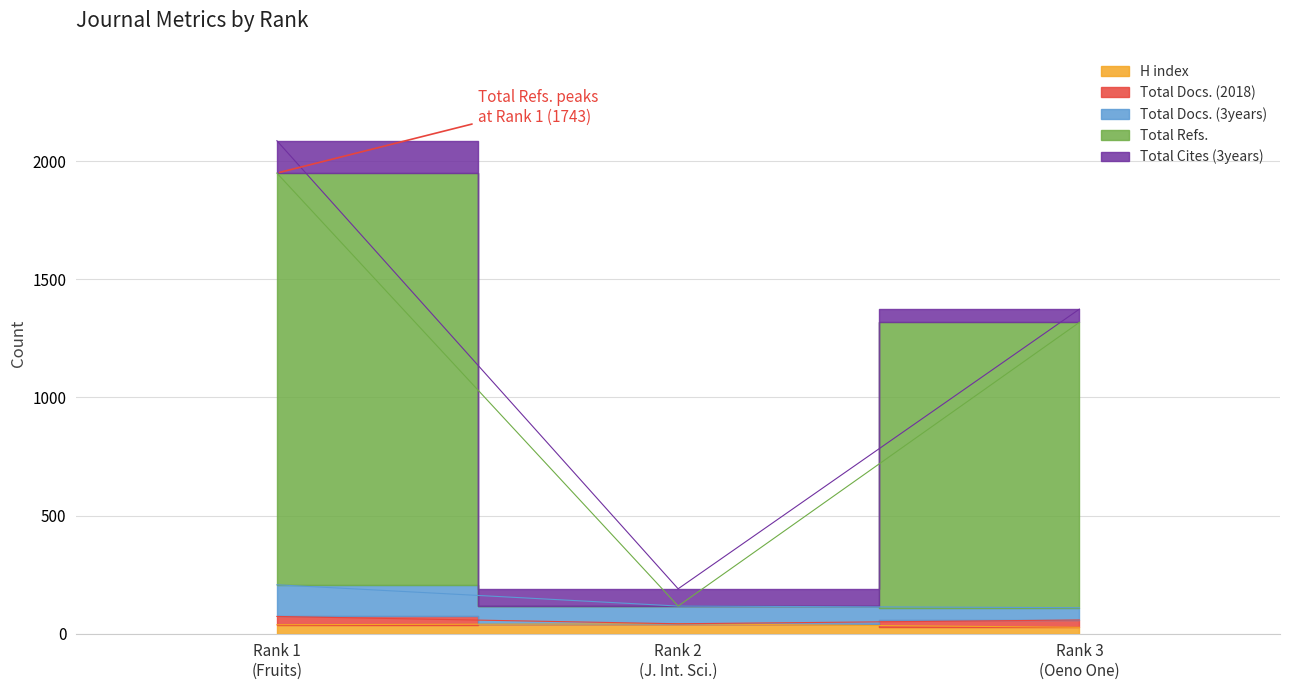

Which series has the largest range (max minus min)?

Total Refs.